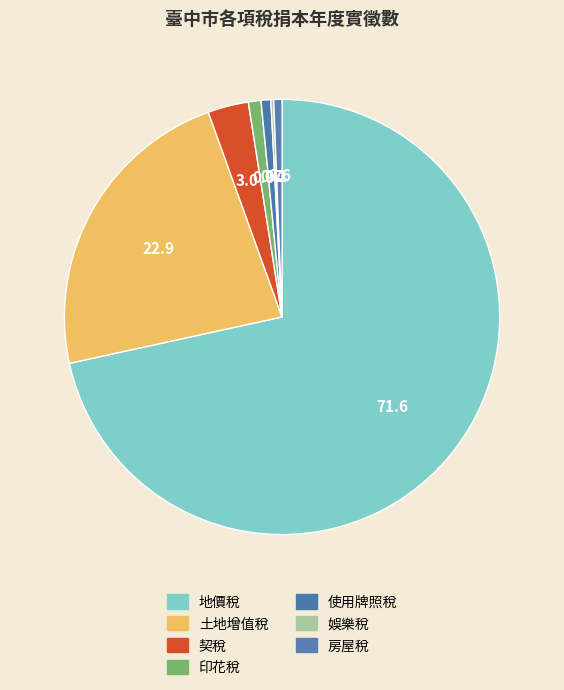

Which category has the biggest portion of the pie?

地價稅